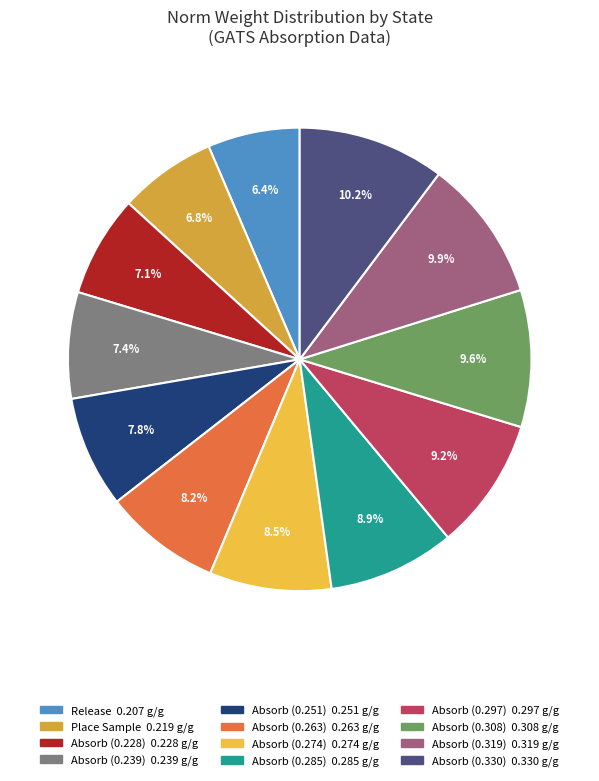

To the nearest percent, what is the difference between the largest and smallest slice percentages?

4%